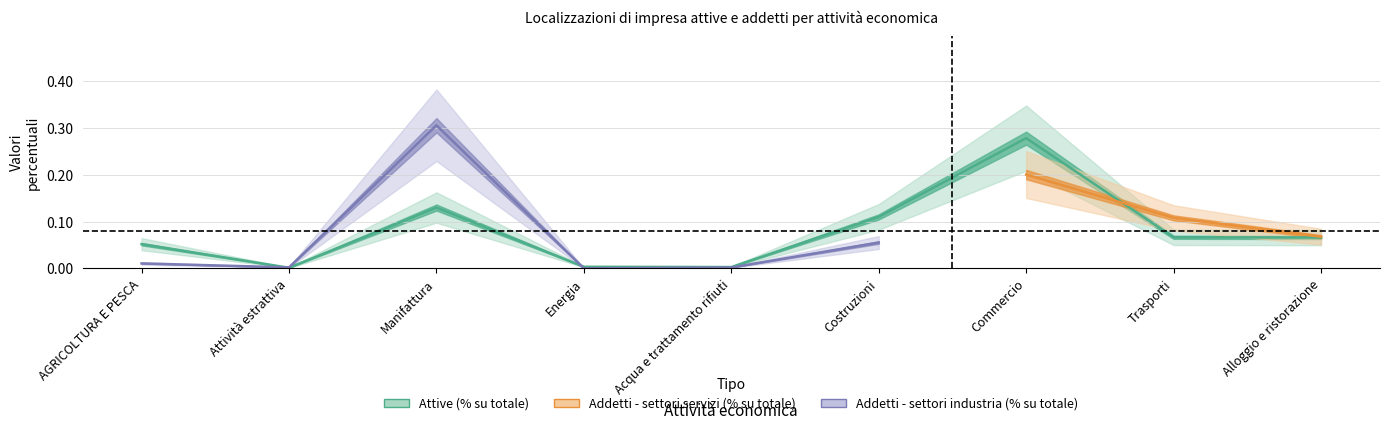

Reading left to right, list all the values displayed in this chart.

AGRICOLTURA E PESCA=0.1	Attività estrattiva=0.0	Manifattura=0.1	Energia=0.0	Acqua e trattamento rifiuti=0.0	Costruzioni=0.1	Commercio=0.3	Trasporti=0.1	Alloggio e ristorazione=0.1